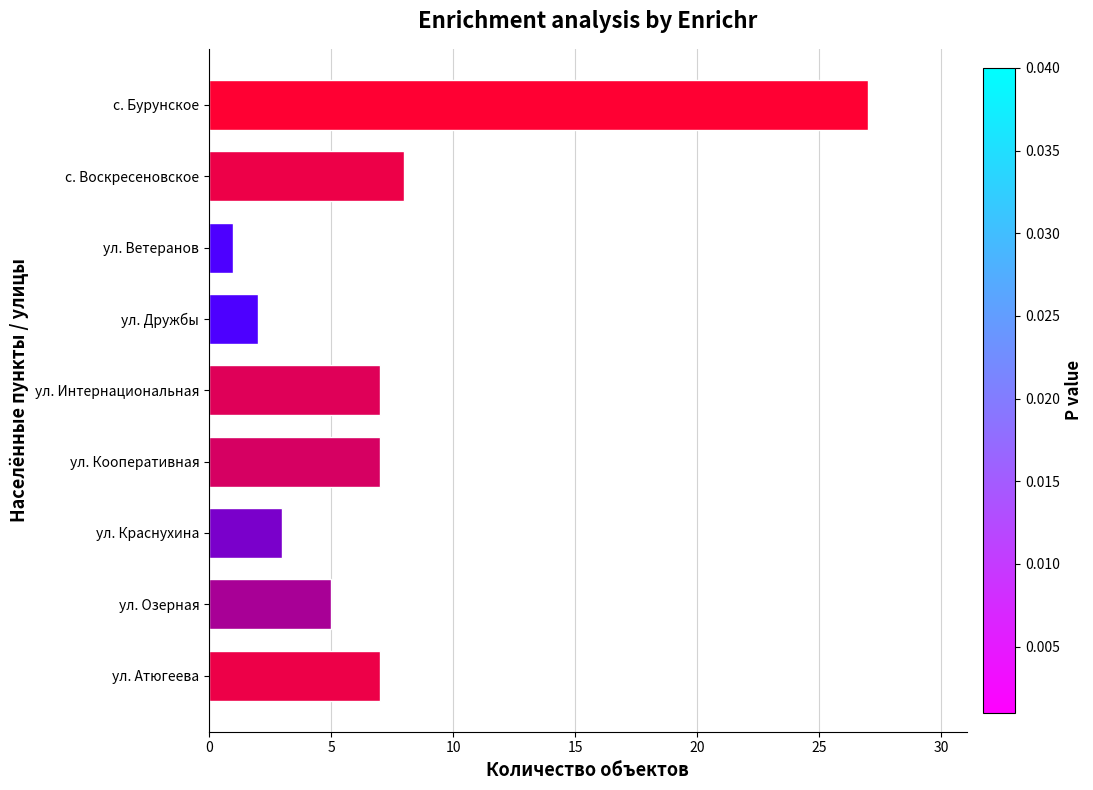

At which category does the chart reach its peak across all series?

с. Бурунское